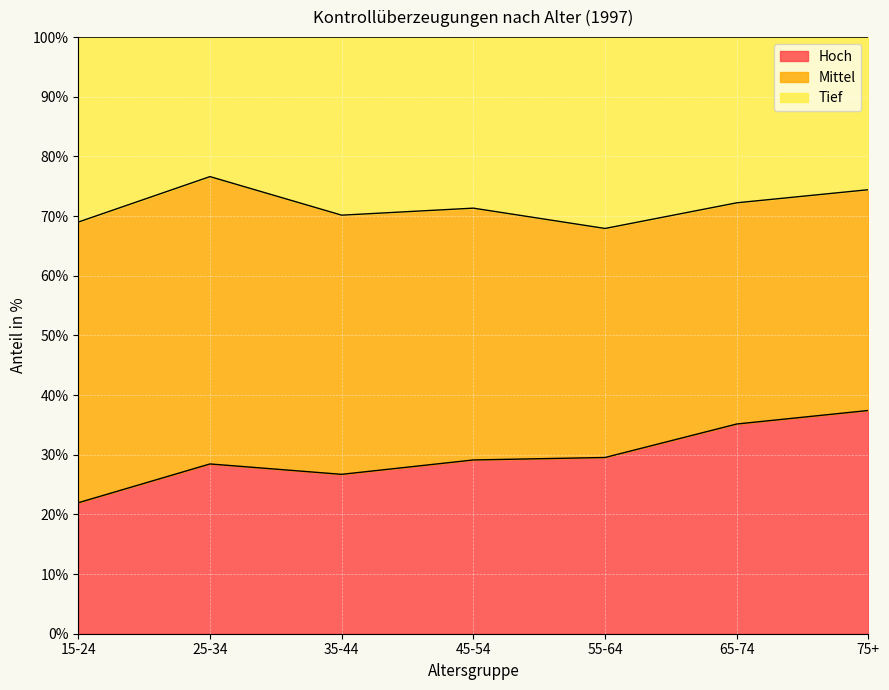

Which has a higher value, 75+ or 15-24?

75+